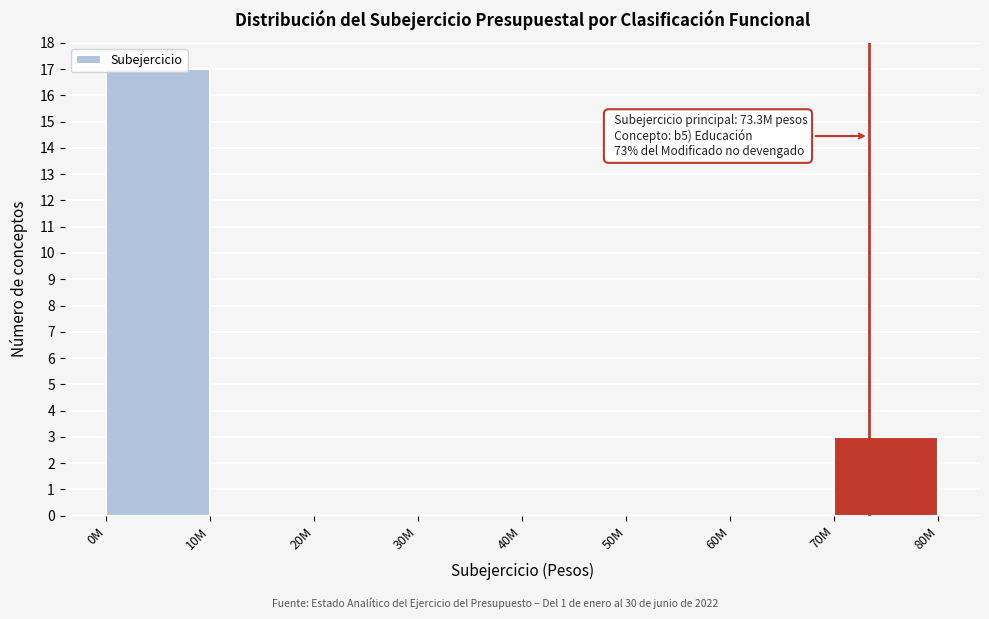

At which category does the chart reach its peak across all series?

0M